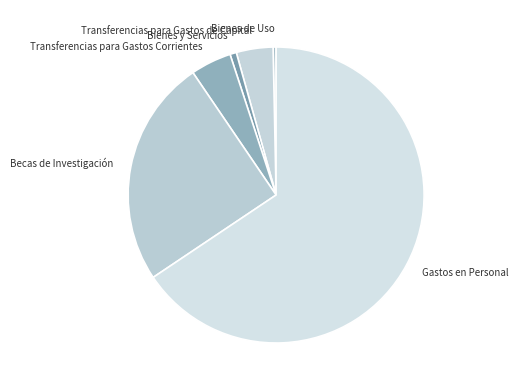

Count the number of slices in the pie.

6